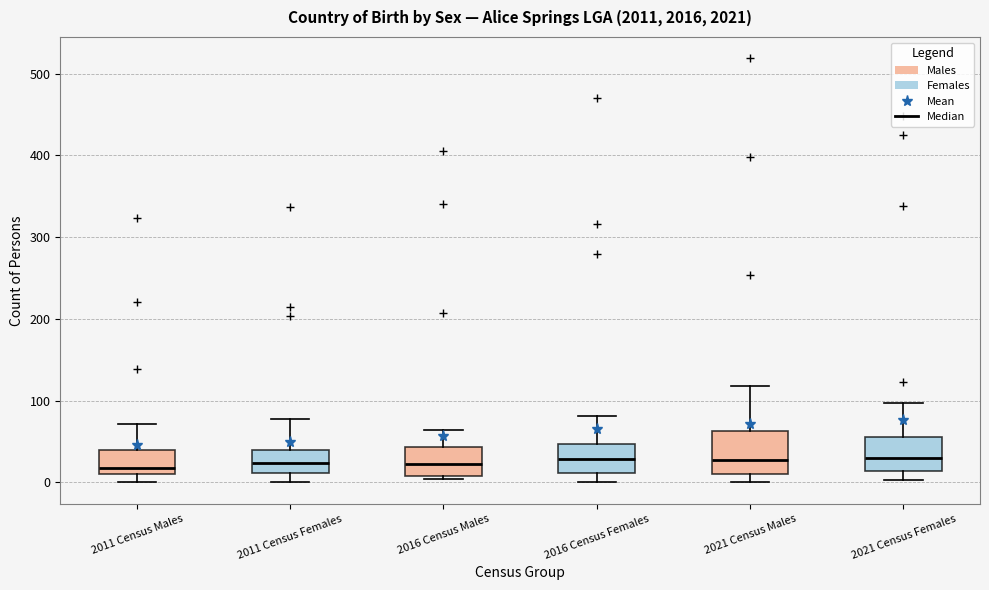

Reading left to right, transcribe this box plot: for each box, give where its median line is, the range the box spans, and where its two whiskers end, as read against the y-axis. The values are not printed on the chart, so give them approximately, as read against the axis.

2011 Census Males: median 20, box 10 to 40, whiskers 0 to 70
2011 Census Females: median 20, box 10 to 40, whiskers 0 to 80
2016 Census Males: median 20, box 10 to 40, whiskers 0 to 60
2016 Census Females: median 30, box 10 to 50, whiskers 0 to 80
2021 Census Males: median 30, box 10 to 60, whiskers 0 to 120
2021 Census Females: median 30, box 10 to 60, whiskers 0 to 100